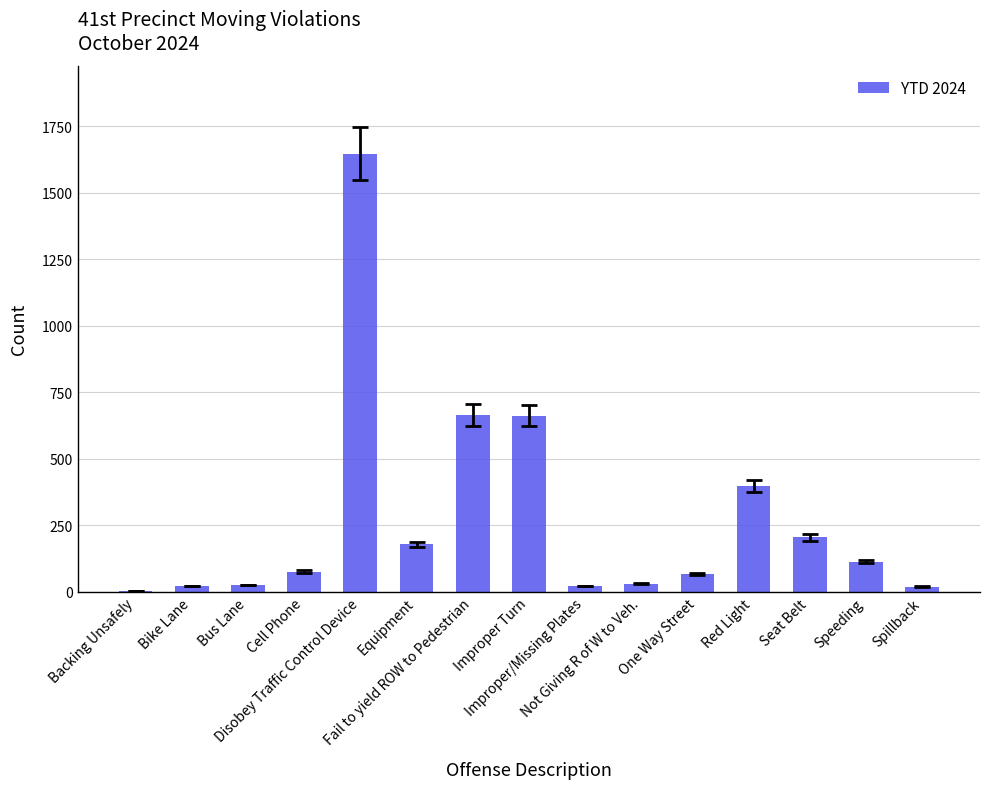

Which label corresponds to the largest value in the chart?

Disobey Traffic Control Device